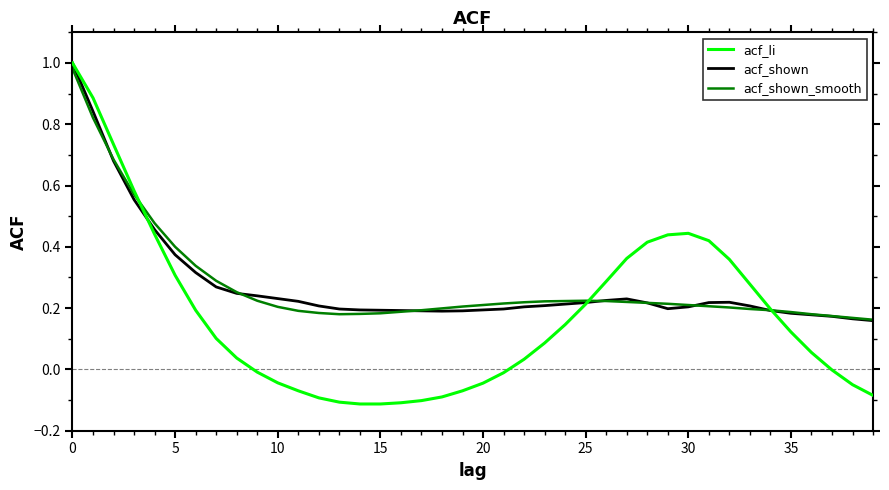

Which series has the widest spread of values?

acf_li